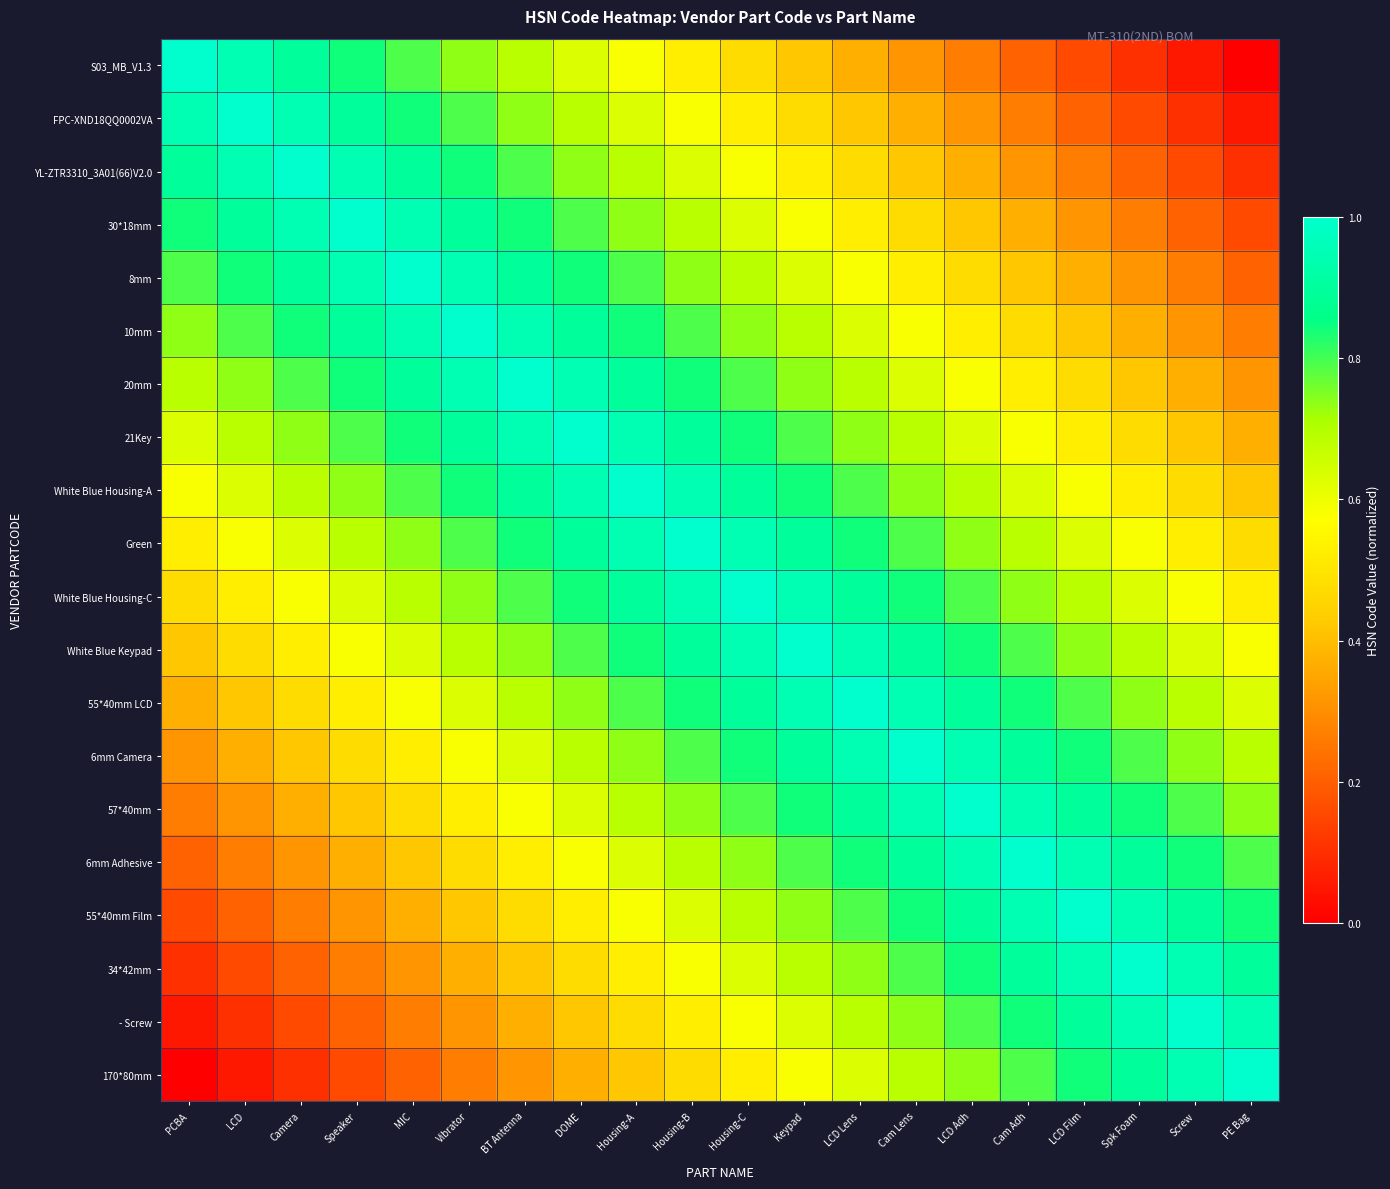

Reading left to right, transcribe all the data shown in this chart.

S03_MB_V1.3: PCBA=1.0	LCD=0.9	Camera=0.9	Speaker=0.8	MIC=0.8	Vibrator=0.7	BT Antenna=0.7	DOME=0.6	Housing-A=0.6	Housing-B=0.5	Housing-C=0.5	Keypad=0.4	LCD Lens=0.4	Cam Lens=0.3	LCD Adh=0.3	Cam Adh=0.2	LCD Film=0.2	Spk Foam=0.1	Screw=0.1	PE Bag=0.0
FPC-XND18QQ0002VA: PCBA=0.9	LCD=1.0	Camera=0.9	Speaker=0.9	MIC=0.8	Vibrator=0.8	BT Antenna=0.7	DOME=0.7	Housing-A=0.6	Housing-B=0.6	Housing-C=0.5	Keypad=0.5	LCD Lens=0.4	Cam Lens=0.4	LCD Adh=0.3	Cam Adh=0.3	LCD Film=0.2	Spk Foam=0.2	Screw=0.1	PE Bag=0.1
YL-ZTR3310_3A01(66)V2.0: PCBA=0.9	LCD=0.9	Camera=1.0	Speaker=0.9	MIC=0.9	Vibrator=0.8	BT Antenna=0.8	DOME=0.7	Housing-A=0.7	Housing-B=0.6	Housing-C=0.6	Keypad=0.5	LCD Lens=0.5	Cam Lens=0.4	LCD Adh=0.4	Cam Adh=0.3	LCD Film=0.3	Spk Foam=0.2	Screw=0.2	PE Bag=0.1
30*18mm: PCBA=0.8	LCD=0.9	Camera=0.9	Speaker=1.0	MIC=0.9	Vibrator=0.9	BT Antenna=0.8	DOME=0.8	Housing-A=0.7	Housing-B=0.7	Housing-C=0.6	Keypad=0.6	LCD Lens=0.5	Cam Lens=0.5	LCD Adh=0.4	Cam Adh=0.4	LCD Film=0.3	Spk Foam=0.3	Screw=0.2	PE Bag=0.2
8mm: PCBA=0.8	LCD=0.8	Camera=0.9	Speaker=0.9	MIC=1.0	Vibrator=0.9	BT Antenna=0.9	DOME=0.8	Housing-A=0.8	Housing-B=0.7	Housing-C=0.7	Keypad=0.6	LCD Lens=0.6	Cam Lens=0.5	LCD Adh=0.5	Cam Adh=0.4	LCD Film=0.4	Spk Foam=0.3	Screw=0.3	PE Bag=0.2
10mm: PCBA=0.7	LCD=0.8	Camera=0.8	Speaker=0.9	MIC=0.9	Vibrator=1.0	BT Antenna=0.9	DOME=0.9	Housing-A=0.8	Housing-B=0.8	Housing-C=0.7	Keypad=0.7	LCD Lens=0.6	Cam Lens=0.6	LCD Adh=0.5	Cam Adh=0.5	LCD Film=0.4	Spk Foam=0.4	Screw=0.3	PE Bag=0.3
20mm: PCBA=0.7	LCD=0.7	Camera=0.8	Speaker=0.8	MIC=0.9	Vibrator=0.9	BT Antenna=1.0	DOME=0.9	Housing-A=0.9	Housing-B=0.8	Housing-C=0.8	Keypad=0.7	LCD Lens=0.7	Cam Lens=0.6	LCD Adh=0.6	Cam Adh=0.5	LCD Film=0.5	Spk Foam=0.4	Screw=0.4	PE Bag=0.3
21Key: PCBA=0.6	LCD=0.7	Camera=0.7	Speaker=0.8	MIC=0.8	Vibrator=0.9	BT Antenna=0.9	DOME=1.0	Housing-A=0.9	Housing-B=0.9	Housing-C=0.8	Keypad=0.8	LCD Lens=0.7	Cam Lens=0.7	LCD Adh=0.6	Cam Adh=0.6	LCD Film=0.5	Spk Foam=0.5	Screw=0.4	PE Bag=0.4
White Blue Housing-A: PCBA=0.6	LCD=0.6	Camera=0.7	Speaker=0.7	MIC=0.8	Vibrator=0.8	BT Antenna=0.9	DOME=0.9	Housing-A=1.0	Housing-B=0.9	Housing-C=0.9	Keypad=0.8	LCD Lens=0.8	Cam Lens=0.7	LCD Adh=0.7	Cam Adh=0.6	LCD Film=0.6	Spk Foam=0.5	Screw=0.5	PE Bag=0.4
Green: PCBA=0.5	LCD=0.6	Camera=0.6	Speaker=0.7	MIC=0.7	Vibrator=0.8	BT Antenna=0.8	DOME=0.9	Housing-A=0.9	Housing-B=1.0	Housing-C=0.9	Keypad=0.9	LCD Lens=0.8	Cam Lens=0.8	LCD Adh=0.7	Cam Adh=0.7	LCD Film=0.6	Spk Foam=0.6	Screw=0.5	PE Bag=0.5
White Blue Housing-C: PCBA=0.5	LCD=0.5	Camera=0.6	Speaker=0.6	MIC=0.7	Vibrator=0.7	BT Antenna=0.8	DOME=0.8	Housing-A=0.9	Housing-B=0.9	Housing-C=1.0	Keypad=0.9	LCD Lens=0.9	Cam Lens=0.8	LCD Adh=0.8	Cam Adh=0.7	LCD Film=0.7	Spk Foam=0.6	Screw=0.6	PE Bag=0.5
White Blue Keypad: PCBA=0.4	LCD=0.5	Camera=0.5	Speaker=0.6	MIC=0.6	Vibrator=0.7	BT Antenna=0.7	DOME=0.8	Housing-A=0.8	Housing-B=0.9	Housing-C=0.9	Keypad=1.0	LCD Lens=0.9	Cam Lens=0.9	LCD Adh=0.8	Cam Adh=0.8	LCD Film=0.7	Spk Foam=0.7	Screw=0.6	PE Bag=0.6
55*40mm LCD: PCBA=0.4	LCD=0.4	Camera=0.5	Speaker=0.5	MIC=0.6	Vibrator=0.6	BT Antenna=0.7	DOME=0.7	Housing-A=0.8	Housing-B=0.8	Housing-C=0.9	Keypad=0.9	LCD Lens=1.0	Cam Lens=0.9	LCD Adh=0.9	Cam Adh=0.8	LCD Film=0.8	Spk Foam=0.7	Screw=0.7	PE Bag=0.6
6mm Camera: PCBA=0.3	LCD=0.4	Camera=0.4	Speaker=0.5	MIC=0.5	Vibrator=0.6	BT Antenna=0.6	DOME=0.7	Housing-A=0.7	Housing-B=0.8	Housing-C=0.8	Keypad=0.9	LCD Lens=0.9	Cam Lens=1.0	LCD Adh=0.9	Cam Adh=0.9	LCD Film=0.8	Spk Foam=0.8	Screw=0.7	PE Bag=0.7
57*40mm: PCBA=0.3	LCD=0.3	Camera=0.4	Speaker=0.4	MIC=0.5	Vibrator=0.5	BT Antenna=0.6	DOME=0.6	Housing-A=0.7	Housing-B=0.7	Housing-C=0.8	Keypad=0.8	LCD Lens=0.9	Cam Lens=0.9	LCD Adh=1.0	Cam Adh=0.9	LCD Film=0.9	Spk Foam=0.8	Screw=0.8	PE Bag=0.7
6mm Adhesive: PCBA=0.2	LCD=0.3	Camera=0.3	Speaker=0.4	MIC=0.4	Vibrator=0.5	BT Antenna=0.5	DOME=0.6	Housing-A=0.6	Housing-B=0.7	Housing-C=0.7	Keypad=0.8	LCD Lens=0.8	Cam Lens=0.9	LCD Adh=0.9	Cam Adh=1.0	LCD Film=0.9	Spk Foam=0.9	Screw=0.8	PE Bag=0.8
55*40mm Film: PCBA=0.2	LCD=0.2	Camera=0.3	Speaker=0.3	MIC=0.4	Vibrator=0.4	BT Antenna=0.5	DOME=0.5	Housing-A=0.6	Housing-B=0.6	Housing-C=0.7	Keypad=0.7	LCD Lens=0.8	Cam Lens=0.8	LCD Adh=0.9	Cam Adh=0.9	LCD Film=1.0	Spk Foam=0.9	Screw=0.9	PE Bag=0.8
34*42mm: PCBA=0.1	LCD=0.2	Camera=0.2	Speaker=0.3	MIC=0.3	Vibrator=0.4	BT Antenna=0.4	DOME=0.5	Housing-A=0.5	Housing-B=0.6	Housing-C=0.6	Keypad=0.7	LCD Lens=0.7	Cam Lens=0.8	LCD Adh=0.8	Cam Adh=0.9	LCD Film=0.9	Spk Foam=1.0	Screw=0.9	PE Bag=0.9
- Screw: PCBA=0.1	LCD=0.1	Camera=0.2	Speaker=0.2	MIC=0.3	Vibrator=0.3	BT Antenna=0.4	DOME=0.4	Housing-A=0.5	Housing-B=0.5	Housing-C=0.6	Keypad=0.6	LCD Lens=0.7	Cam Lens=0.7	LCD Adh=0.8	Cam Adh=0.8	LCD Film=0.9	Spk Foam=0.9	Screw=1.0	PE Bag=0.9
170*80mm: PCBA=0.0	LCD=0.1	Camera=0.1	Speaker=0.2	MIC=0.2	Vibrator=0.3	BT Antenna=0.3	DOME=0.4	Housing-A=0.4	Housing-B=0.5	Housing-C=0.5	Keypad=0.6	LCD Lens=0.6	Cam Lens=0.7	LCD Adh=0.7	Cam Adh=0.8	LCD Film=0.8	Spk Foam=0.9	Screw=0.9	PE Bag=1.0